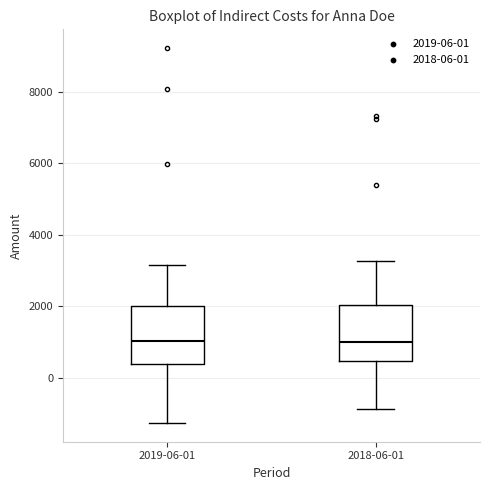

Reading left to right, transcribe this box plot: for each box, give where its median line is, the range the box spans, and where its two whiskers end, as read against the y-axis. The values are not printed on the chart, so give them approximately, as read against the axis.

2019-06-01: median 1000, box 400 to 2000, whiskers -1200 to 3200
2018-06-01: median 1000, box 400 to 2000, whiskers -800 to 3200